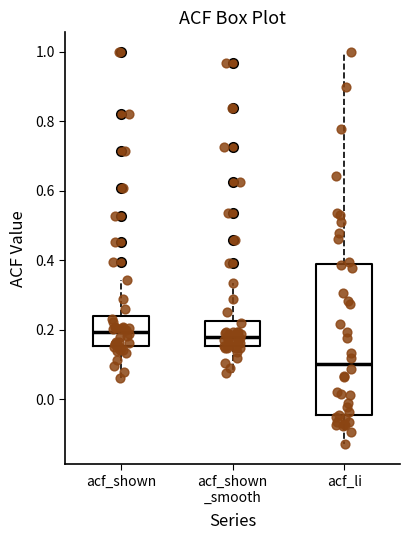

Reading left to right, read every box against the y-axis: the position of its median line, the range the box covers, and the ends of its whiskers. The values are not printed on the chart, so give them approximately, as read against the axis.

acf_shown: median 0.20, box 0.16 to 0.24, whiskers 0.06 to 0.34
acf_shown _smooth: median 0.18, box 0.16 to 0.22, whiskers 0.08 to 0.34
acf_li: median 0.10, box -0.04 to 0.40, whiskers -0.12 to 1.00